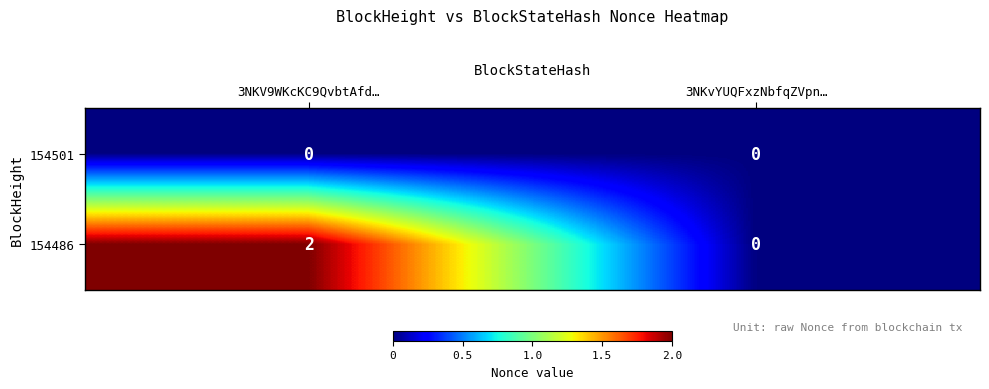

Rank the series at 3NKV9WKcKC9QvbtAfd… from highest to lowest value.

154486, 154501